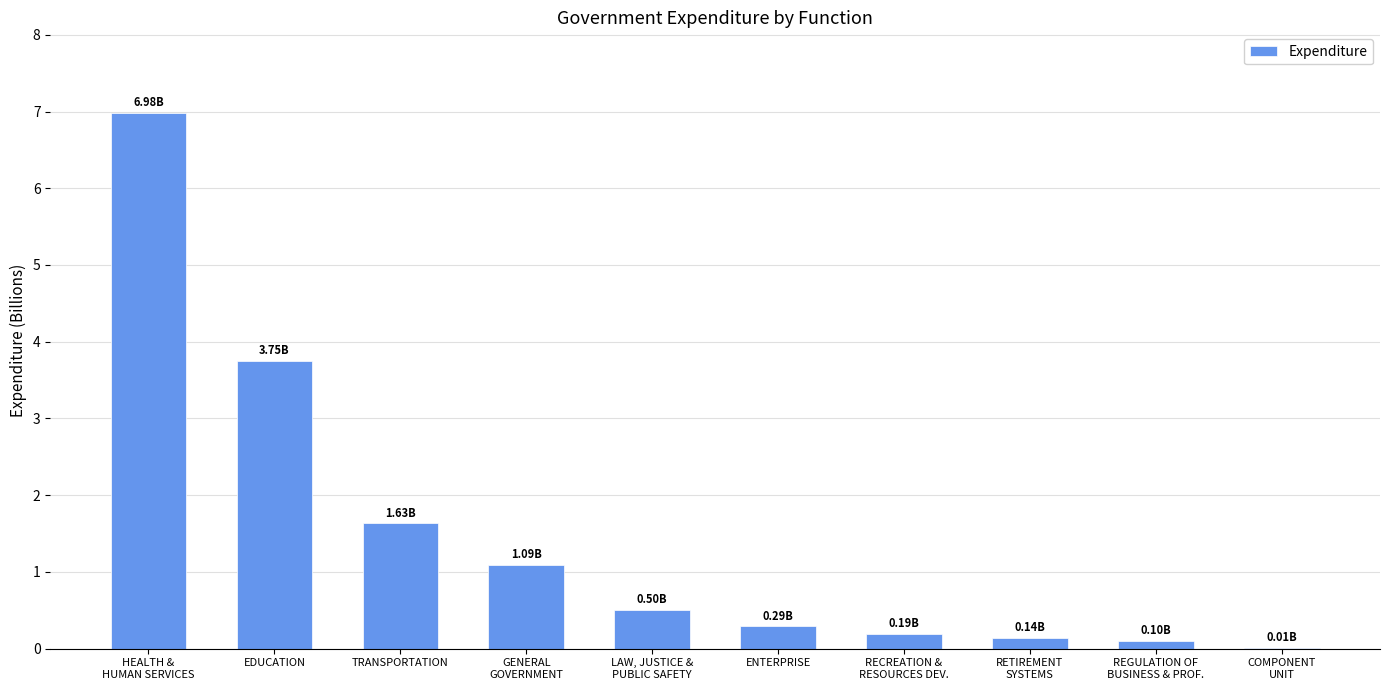

What is the sum of all values?

14.7